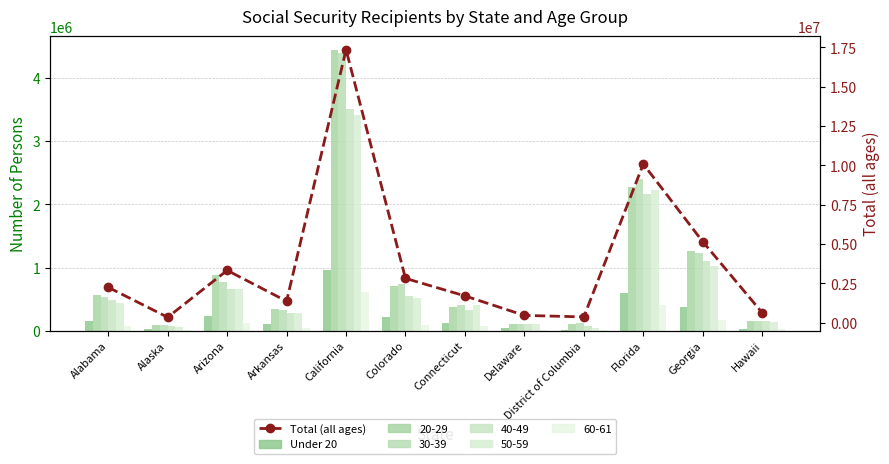

What is the value of the Under 20 bar at the 12th from the left?

28191